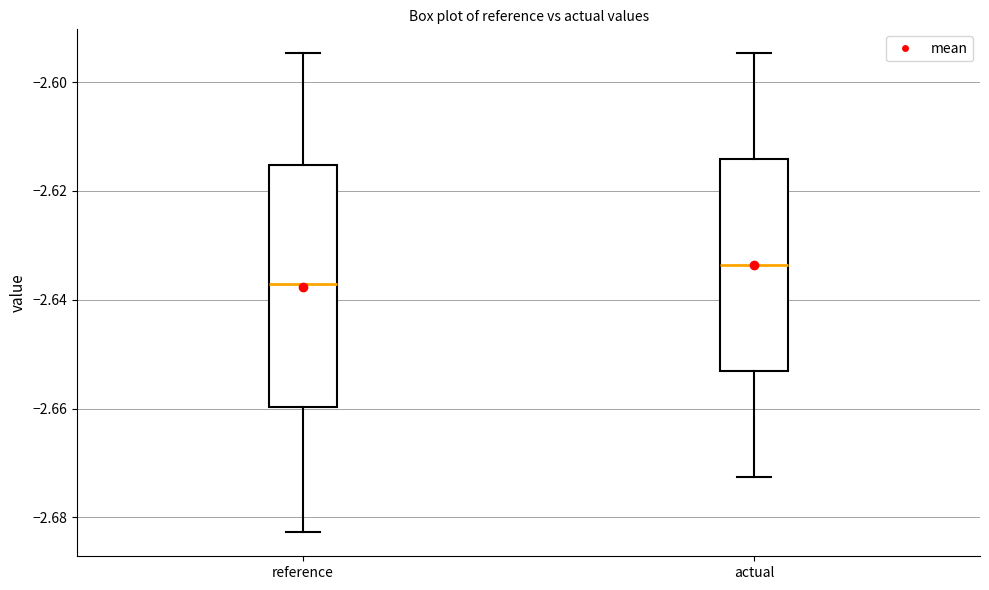

Comparing the boxes themselves (not the whiskers), which one is the tallest?

reference